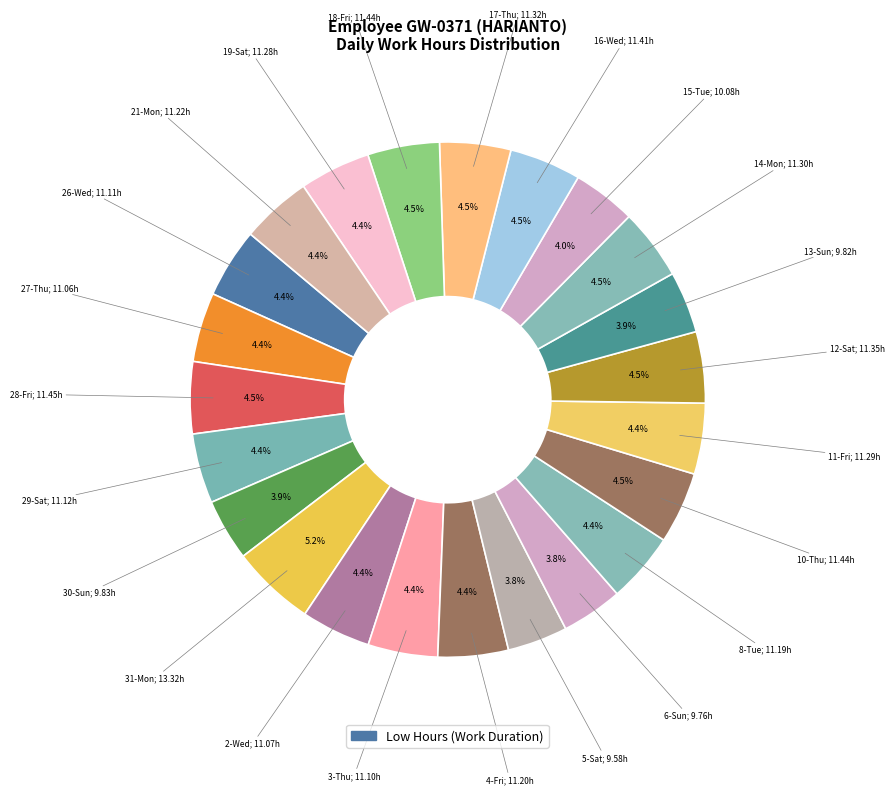

How many segments does this pie chart have?

23